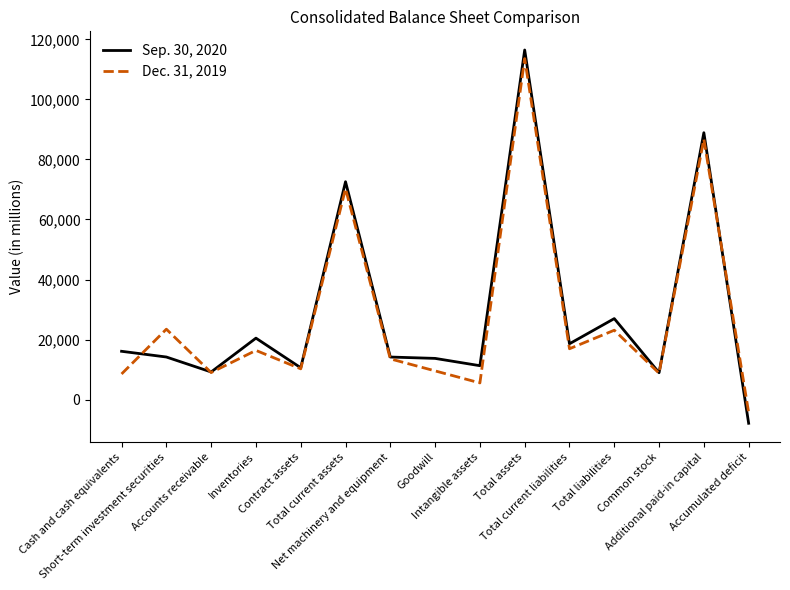

What position from the left is Net machinery and equipment?

7